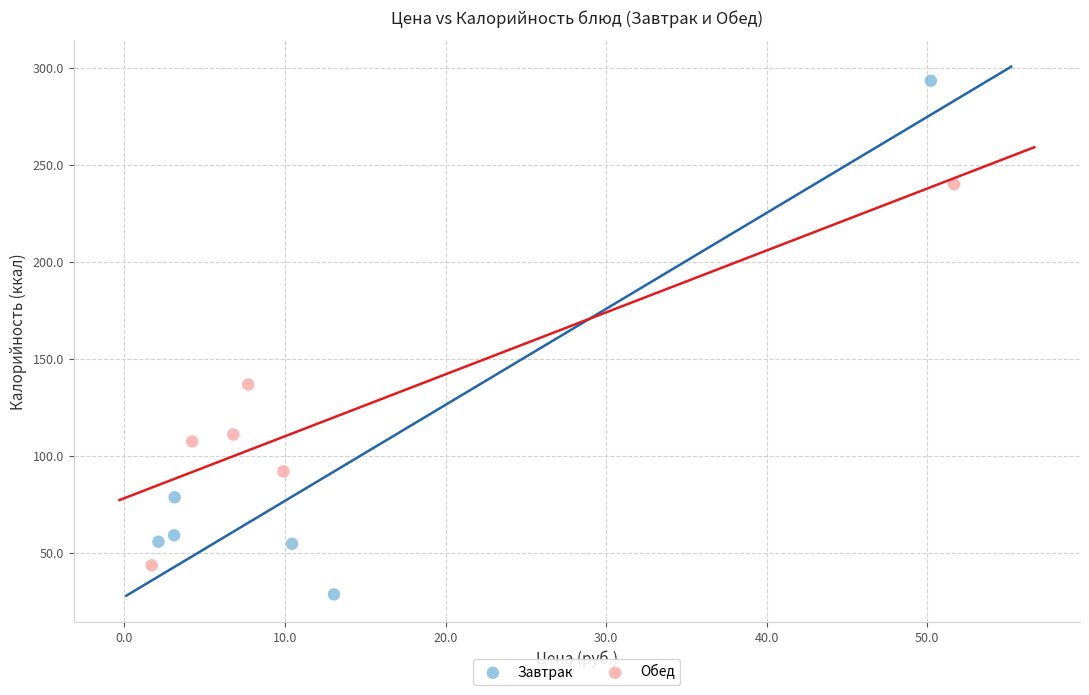

Which series has the largest Y range (max minus min)?

Завтрак